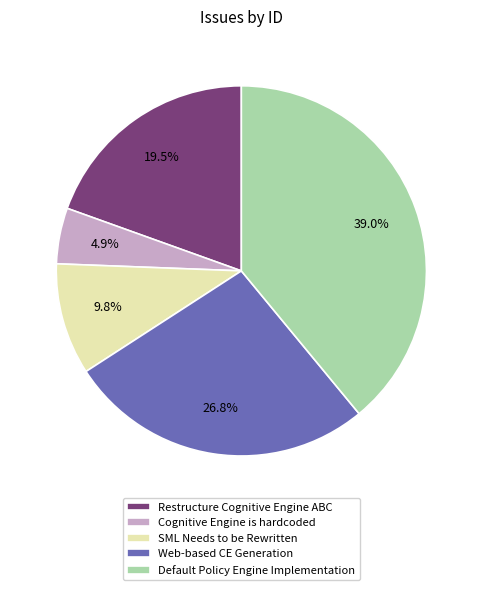

Count the number of slices in the pie.

5